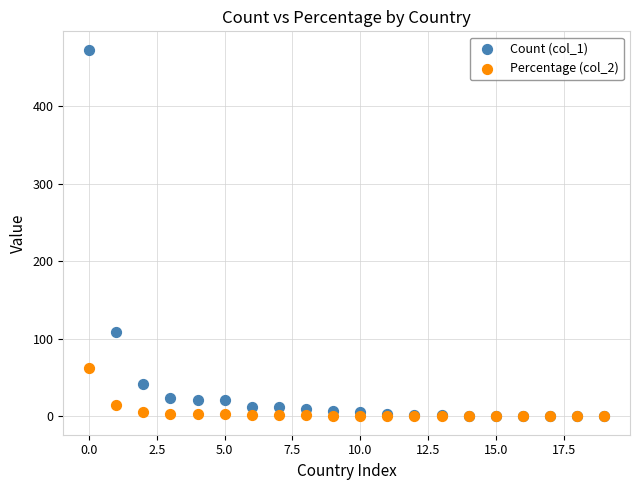

What are all the series names shown in the legend?

Count (col_1), Percentage (col_2)